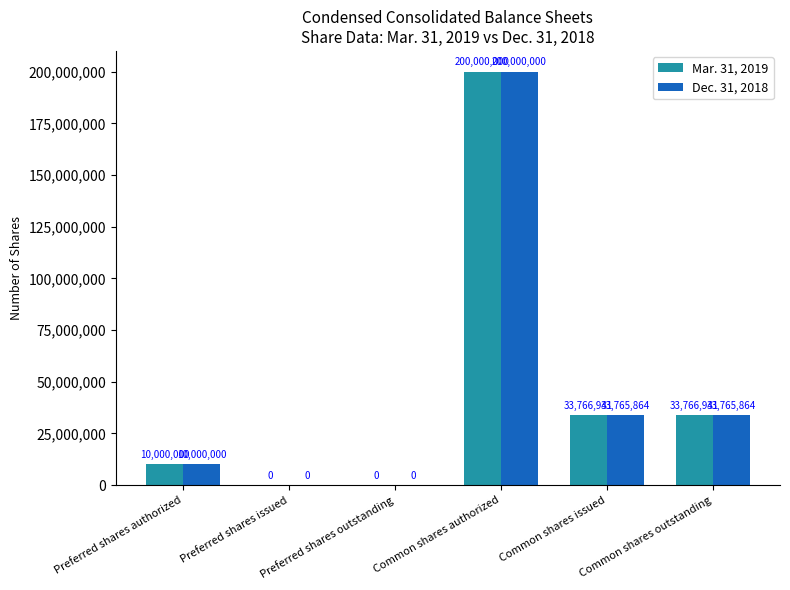

What is the sum of all Dec. 31, 2018 values?

277531728